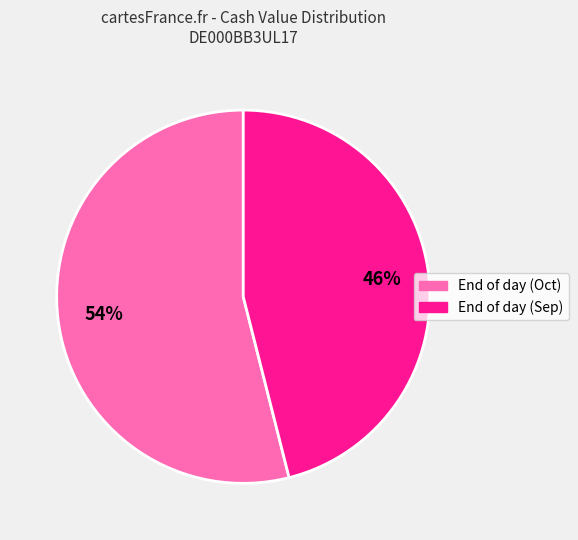

To the nearest percent, what is the difference between the largest and smallest slice percentages?

8%